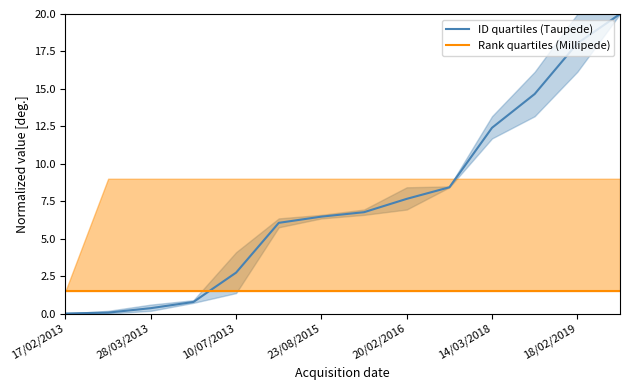

True or false: ID quartiles (Taupede) and Rank quartiles (Millipede) intersect in this chart.

True